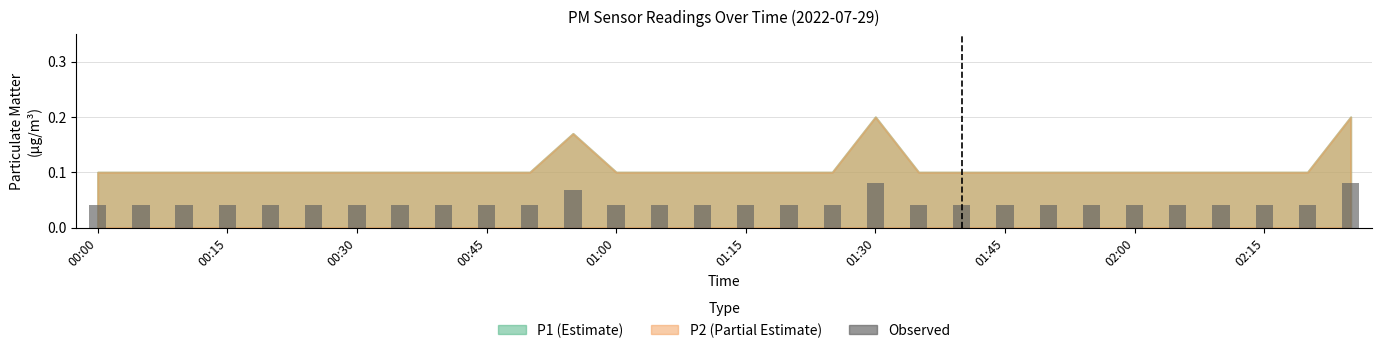

What is the sum of all values?

1.3